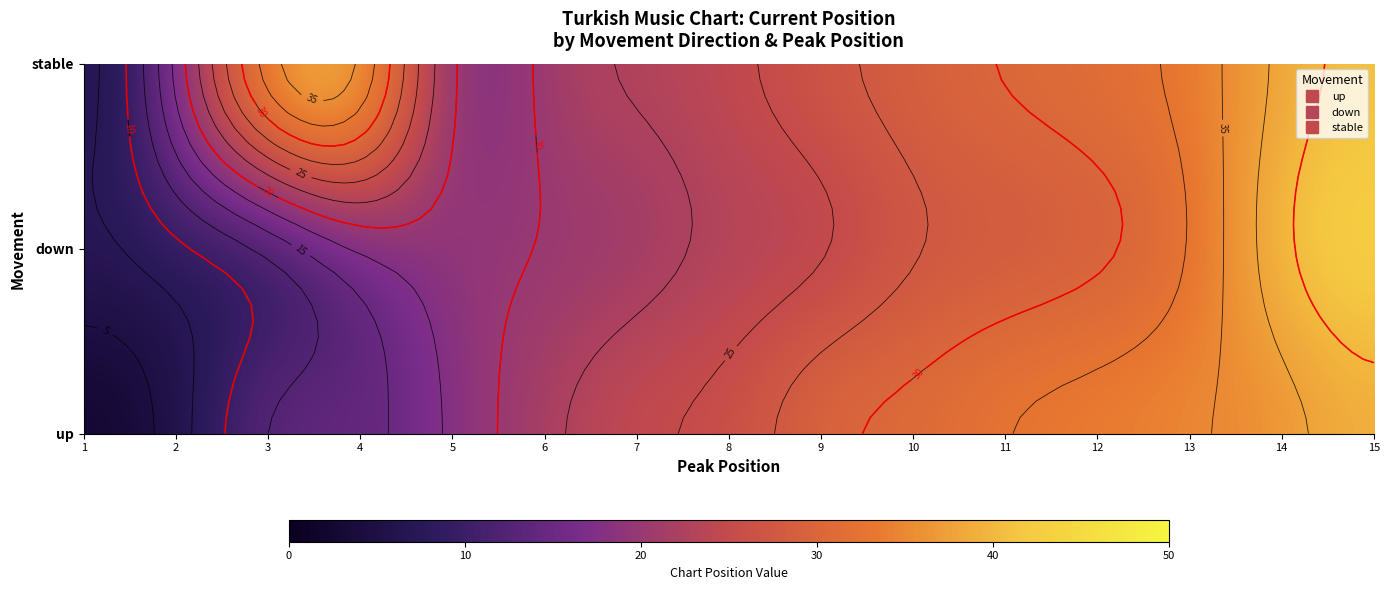

What is the maximum value for down?

43.0